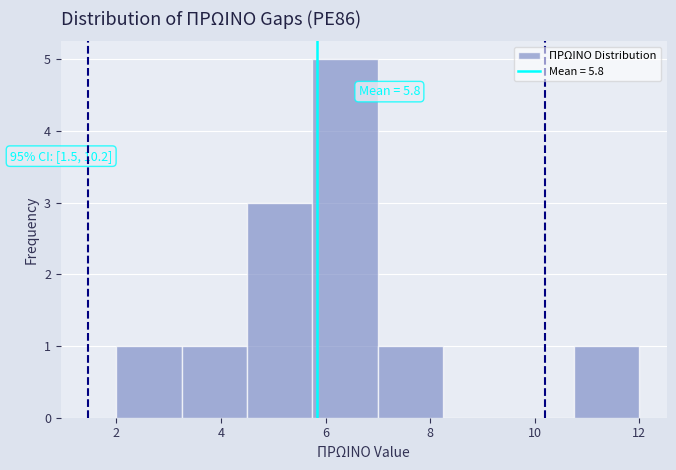

Which range on the x-axis has the tallest bar?

5.75 to 7.00